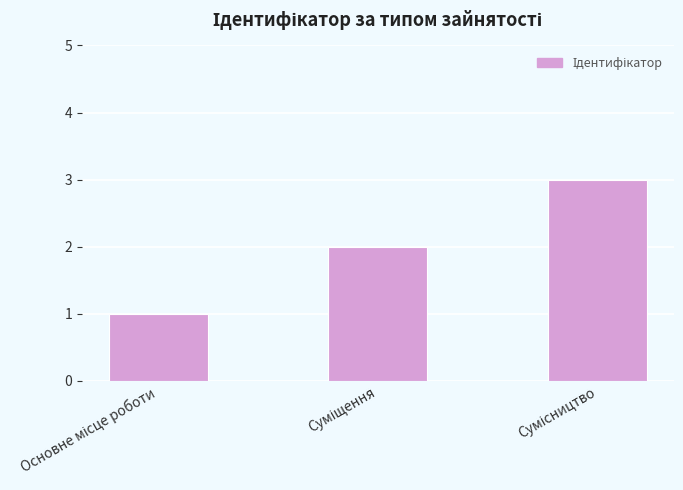

How many values are below 2?

1